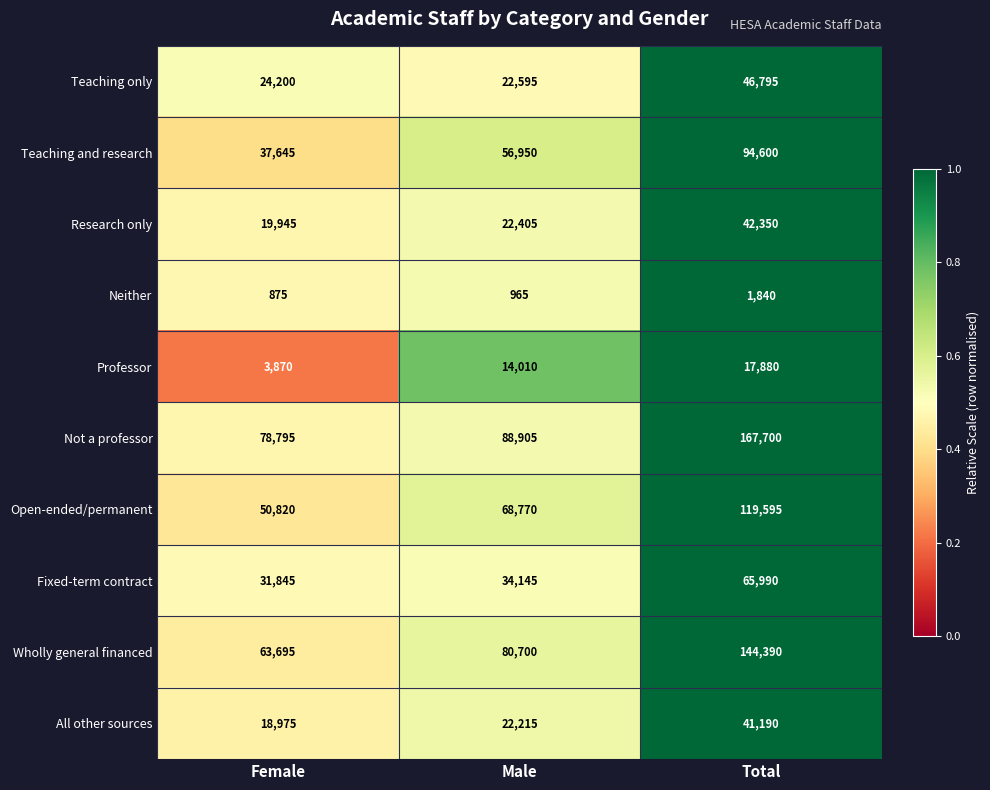

Reading left to right, transcribe all the data shown in this chart.

Teaching only: 24200	22595	46795
Teaching and research: 37645	56950	94600
Research only: 19945	22405	42350
Neither: 875	965	1840
Professor: 3870	14010	17880
Not a professor: 78795	88905	167700
Open-ended/permanent: 50820	68770	119595
Fixed-term contract: 31845	34145	65990
Wholly general financed: 63695	80700	144390
All other sources: 18975	22215	41190